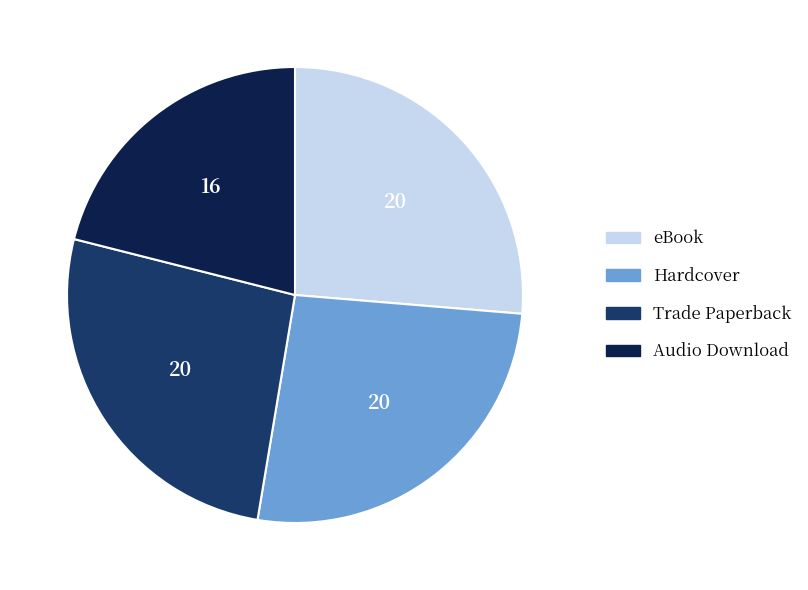

Combined, do Trade Paperback and eBook account for over 50%?

Yes